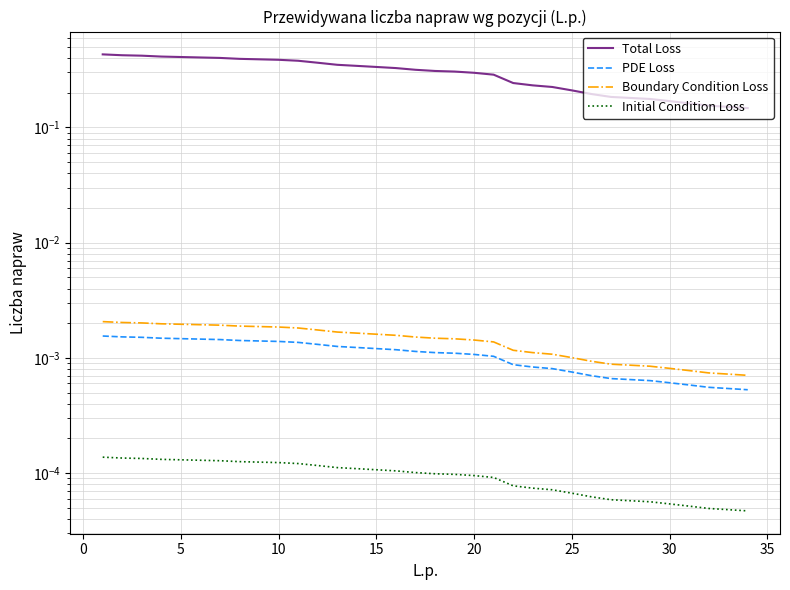

Is this an area chart (filled region under the line)?

No